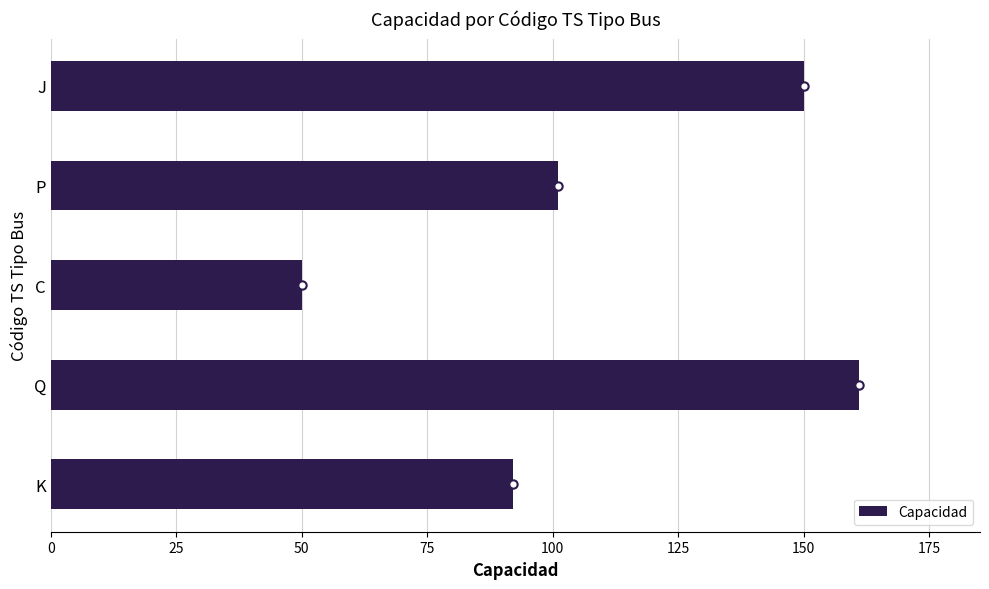

How many values are below 101?

2